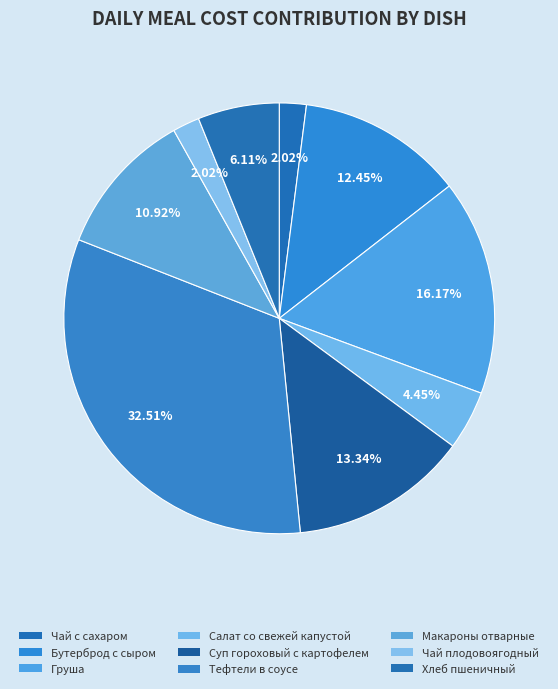

Rank the categories by value from lowest to highest.

Чай с сахаром, Чай плодовоягодный, Салат со свежей капустой, Хлеб пшеничный, Макароны отварные, Бутерброд с сыром, Суп гороховый с картофелем, Груша, Тефтели в соусе